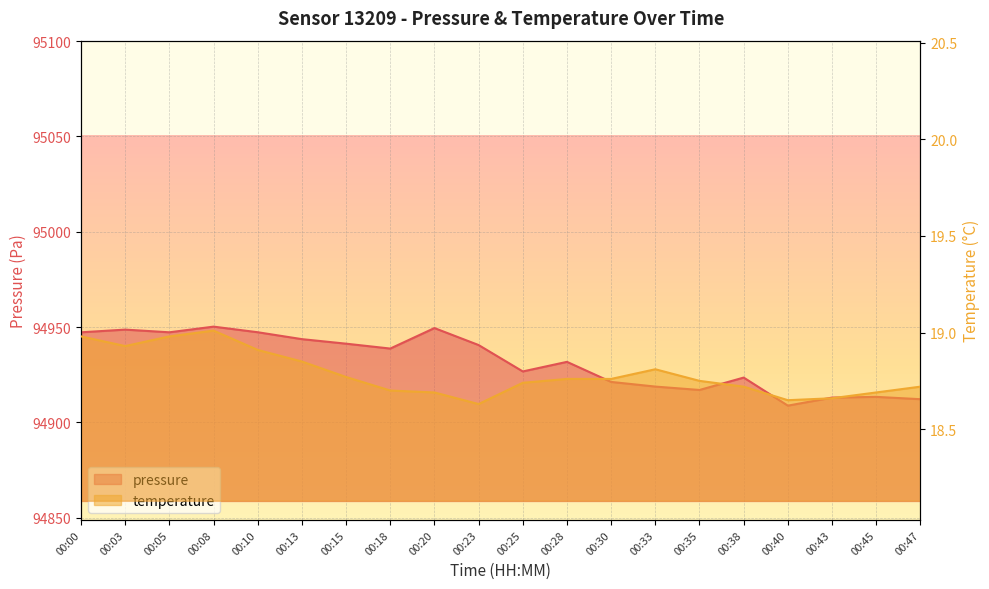

What is the sum of the pressure values at 00:38 and 00:23?

189864.1